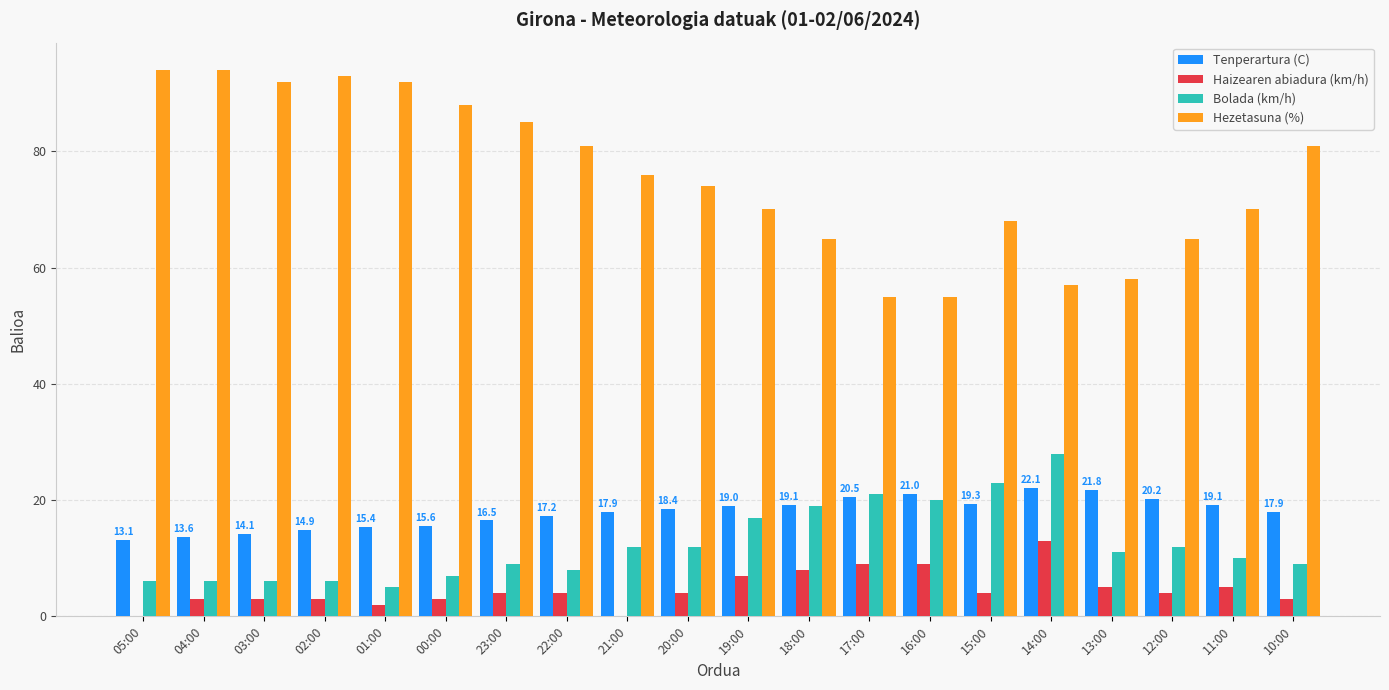

What are all the series names shown in the legend?

Tenperartura (C), Haizearen abiadura (km/h), Bolada (km/h), Hezetasuna (%)